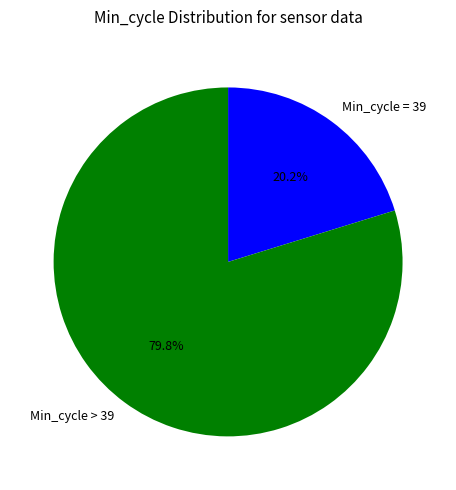

How many slices are in this pie chart?

2